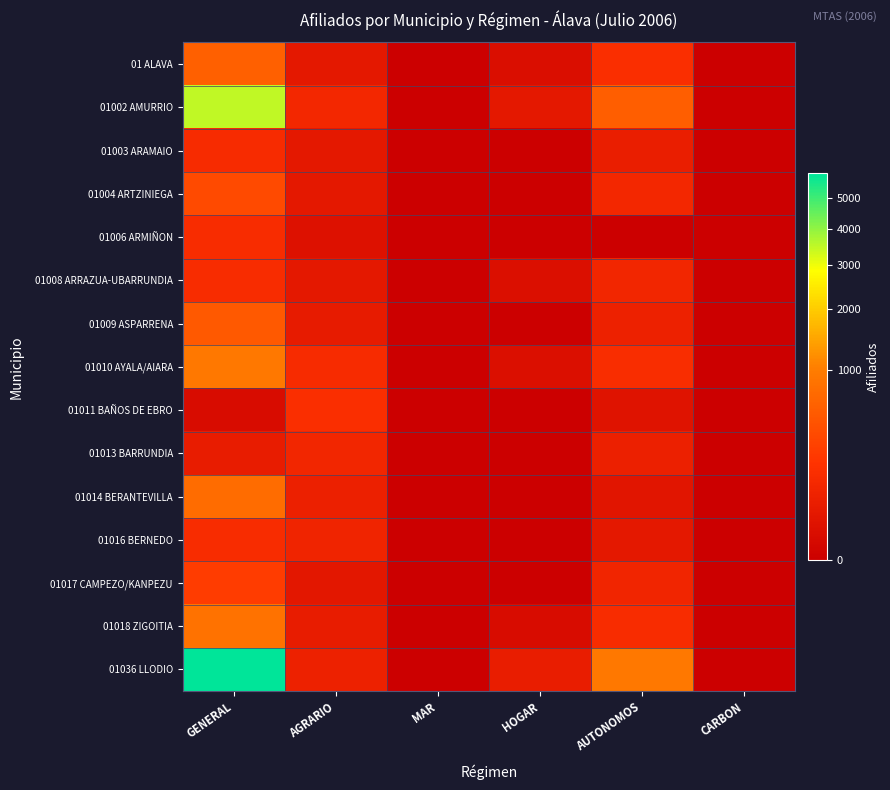

What is the maximum value shown in the chart?

5899